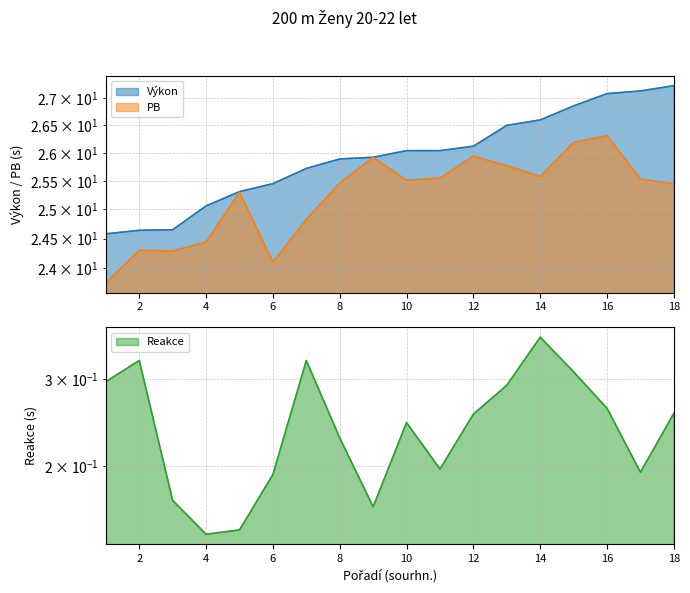

How many data points does each series have?

18